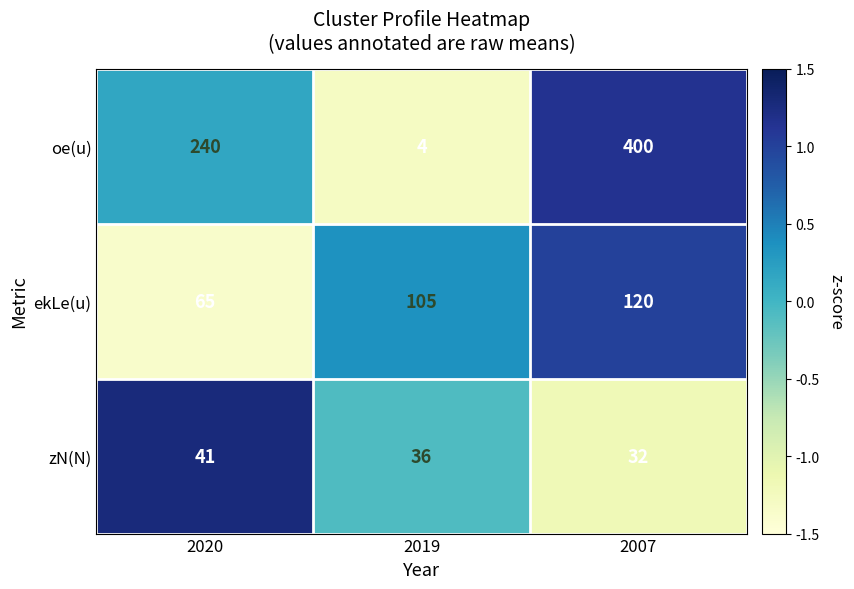

Reading left to right, extract all data points from this chart.

oe(u): 240	4	400
ekLe(u): 65	105	120
zN(N): 41	36	32